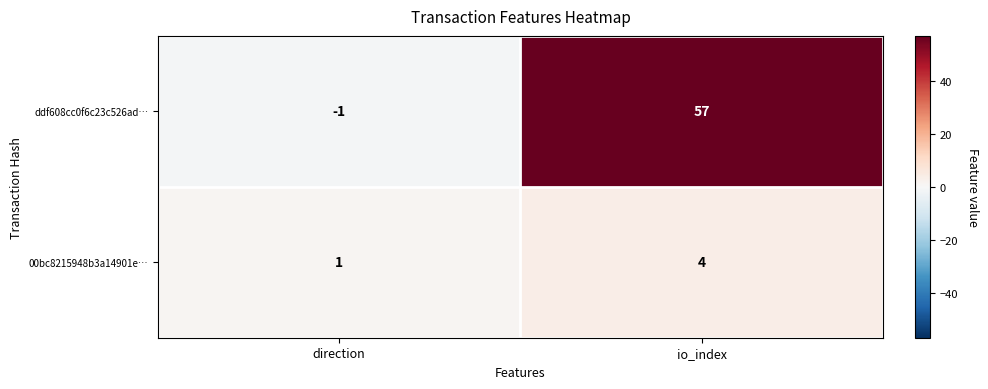

What value does the 00bc8215948b3a14901e… series have at io_index?

4